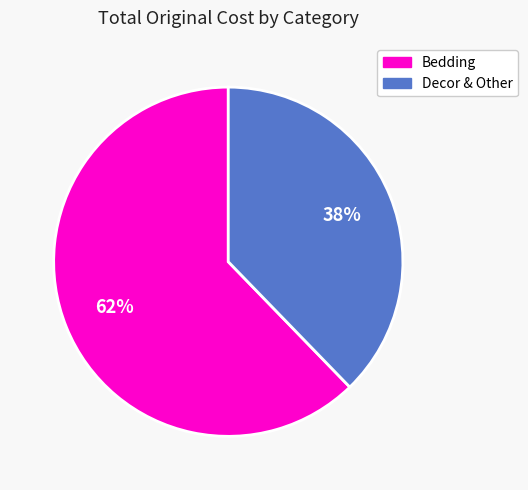

Combined, do Bedding and Decor & Other account for over 50%?

Yes